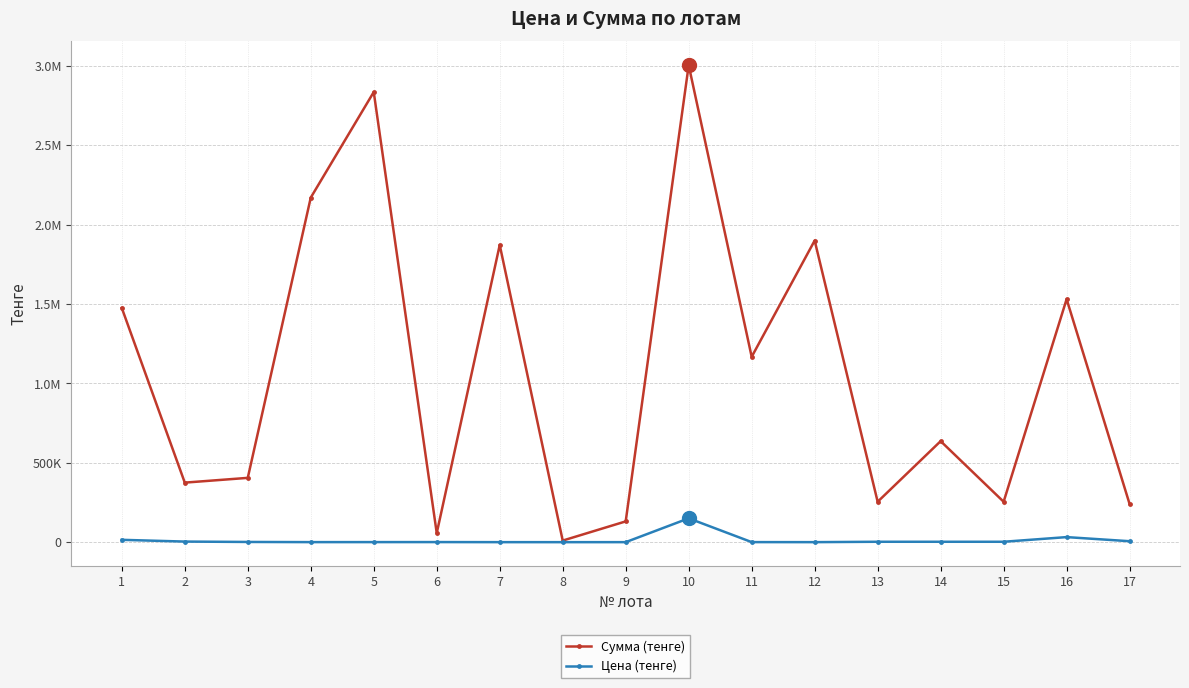

At which category is the sum across all series the highest?

10